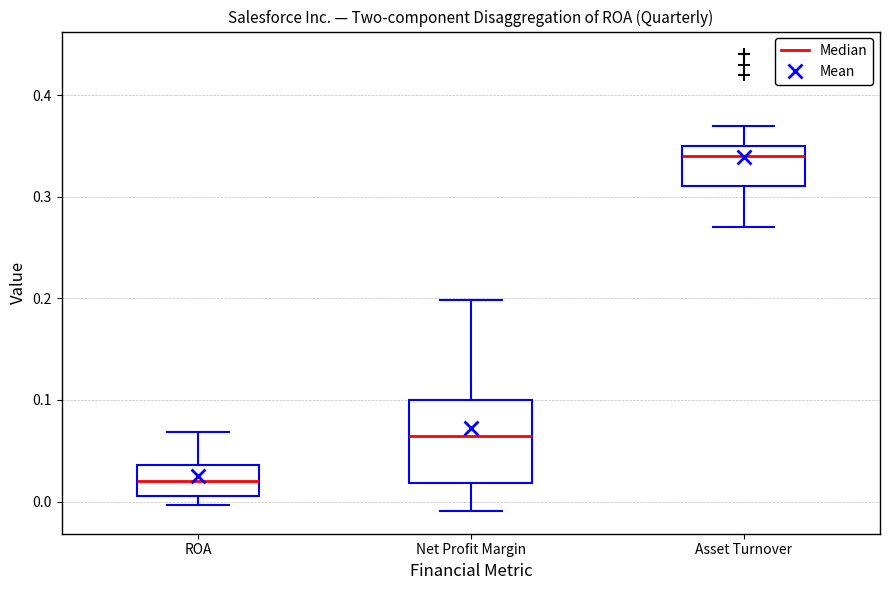

Which box is the tallest, from its lower edge to its upper edge?

Net Profit Margin